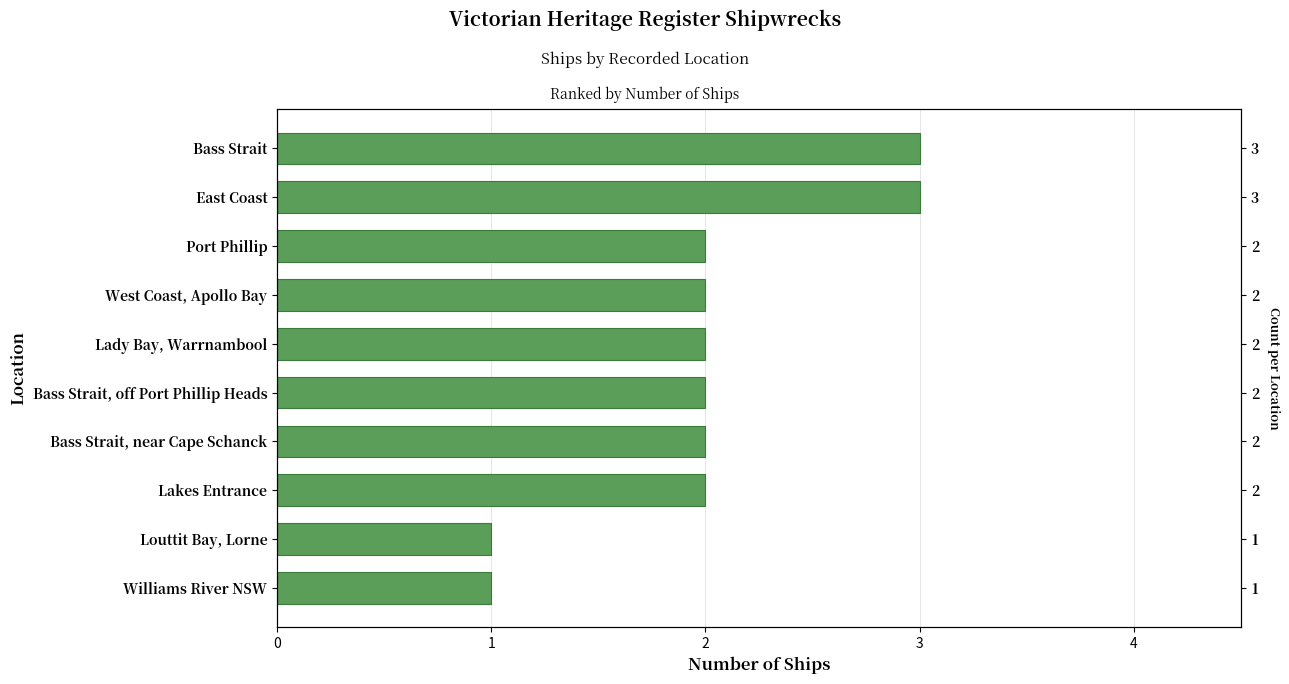

What is the maximum value shown in the chart?

3